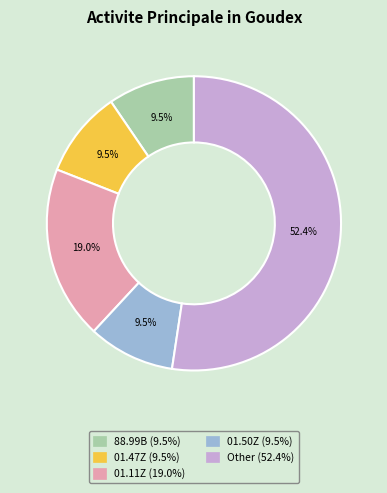

Is there any slice that represents more than half of the pie?

Yes